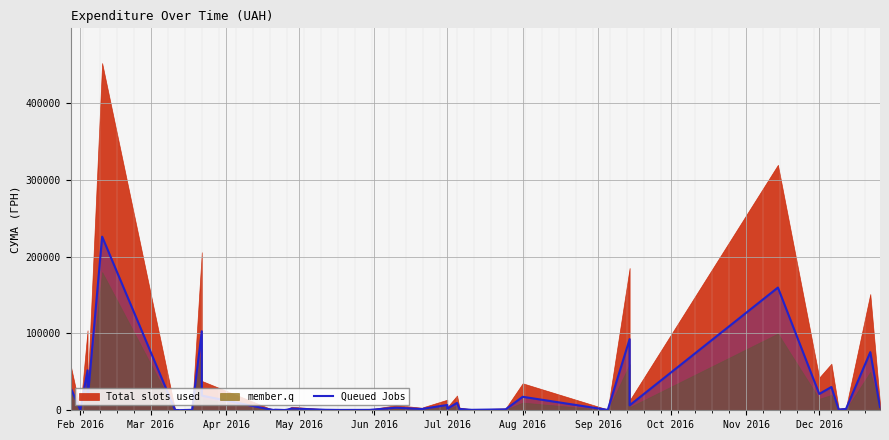

The value at Feb 2016 is 29611.4. True or false?

True